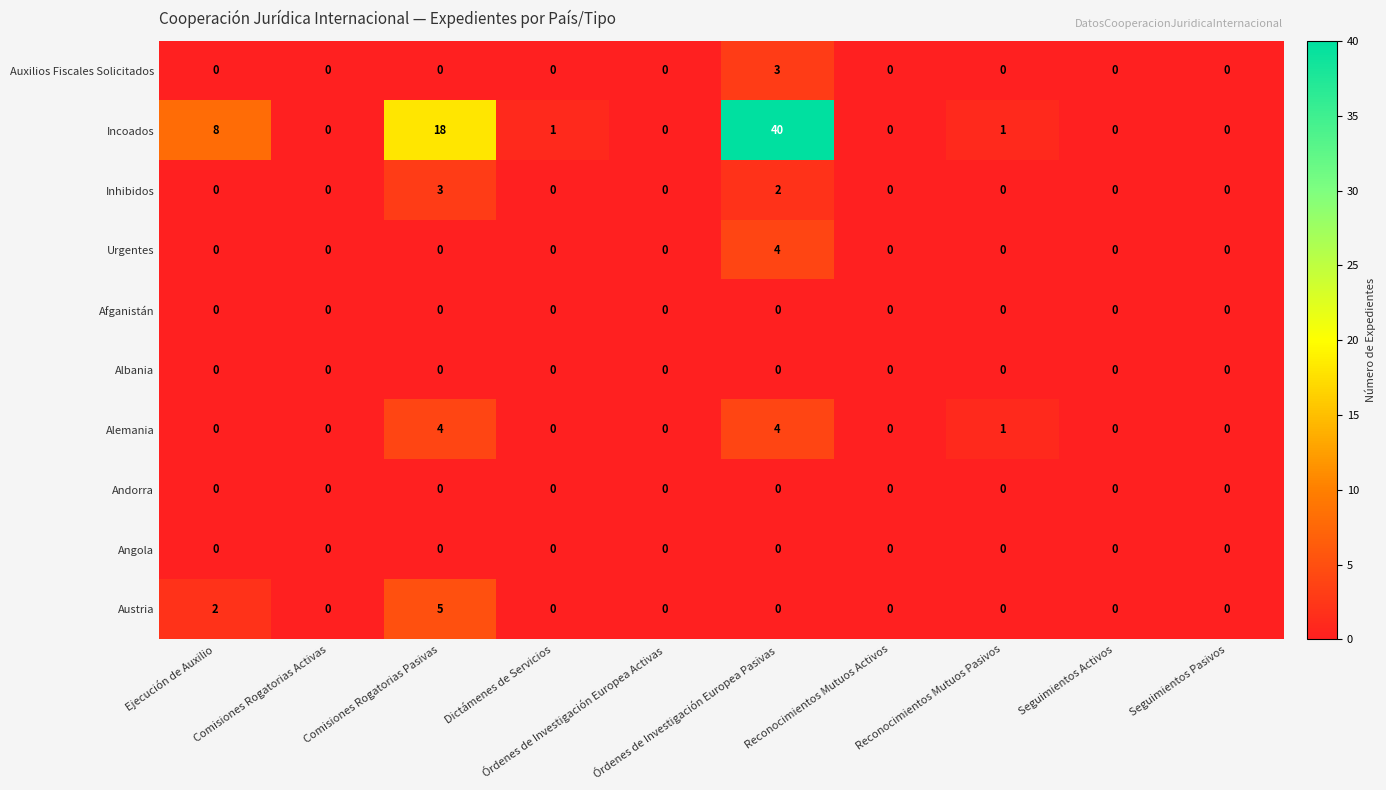

Which series has the largest total across all categories?

Incoados